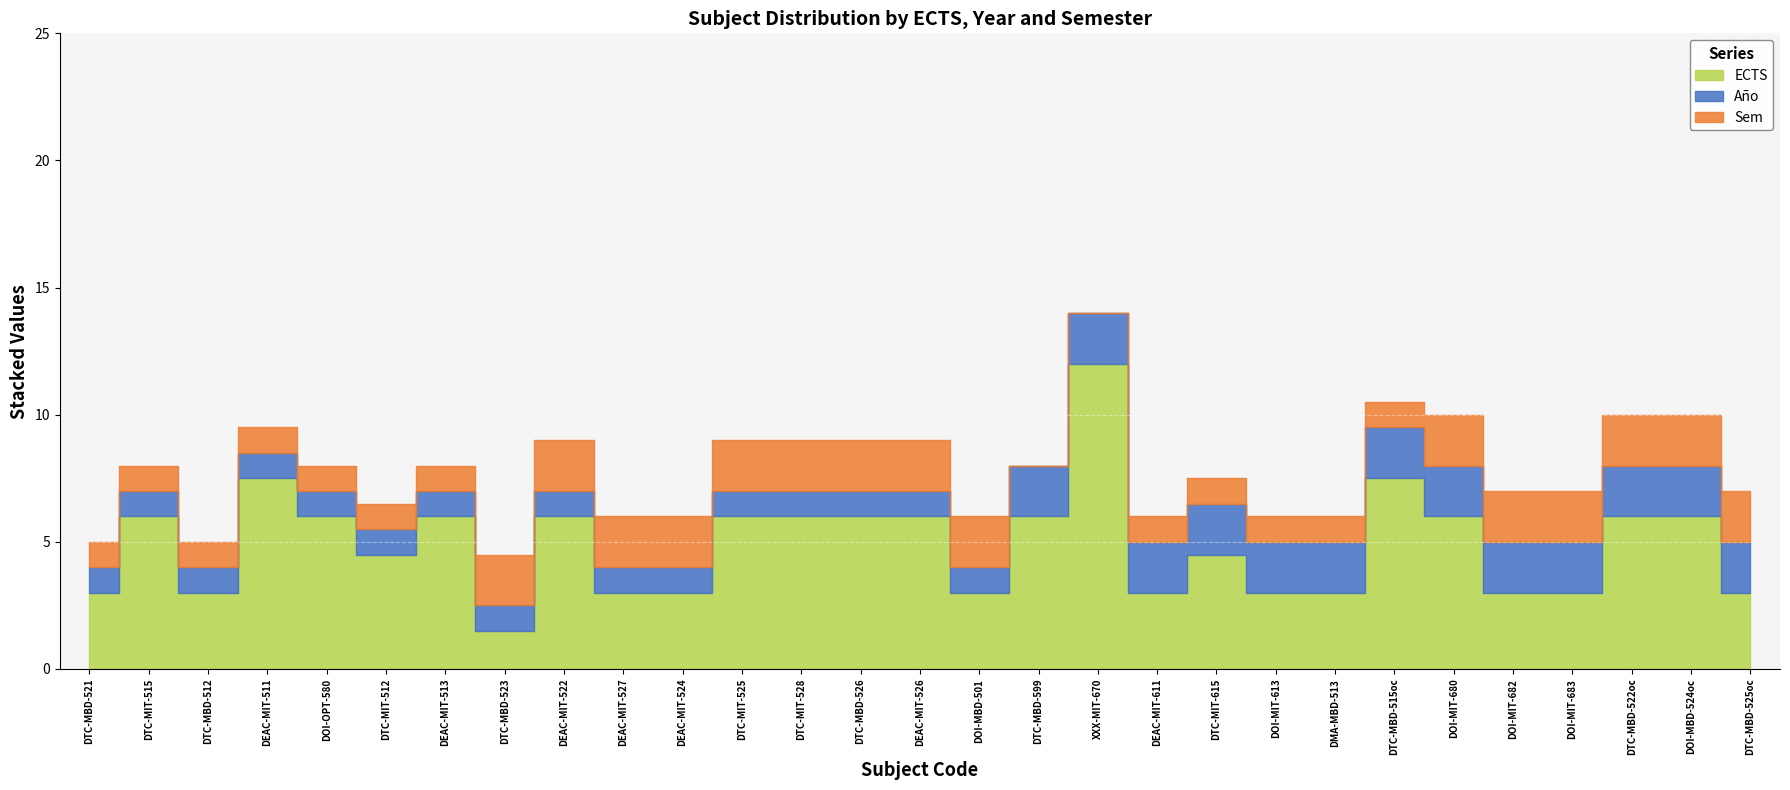

True or false: ECTS has a value of 4.0 at DOI-MBD-501.

False